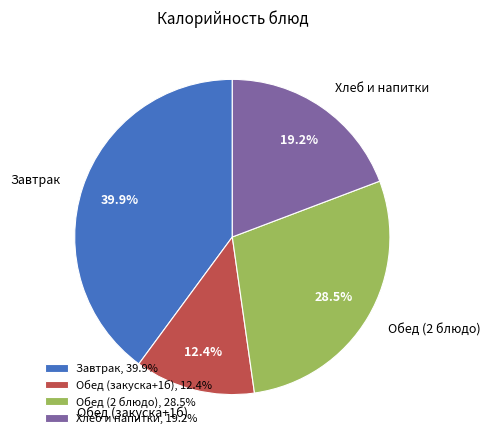

Does Завтрак account for over 50% of the chart?

No